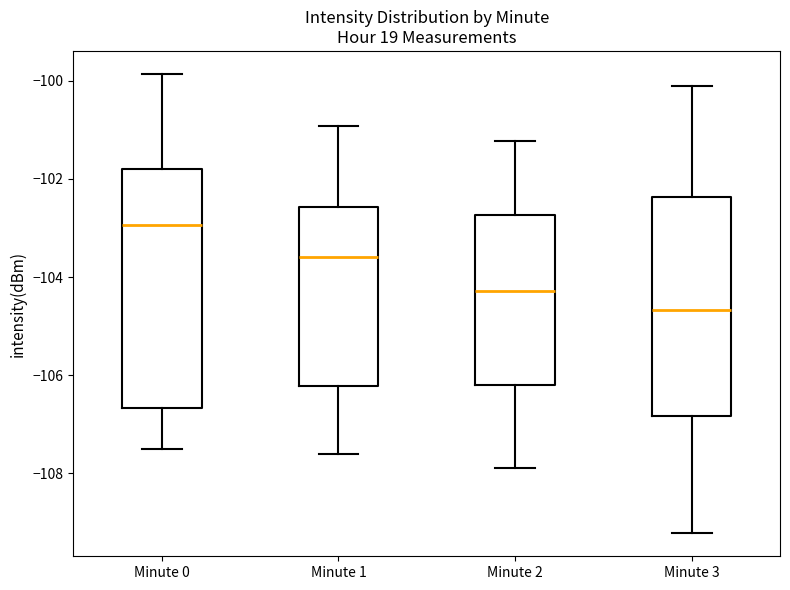

Where does the lower whisker of the box for Minute 2 end on the y-axis? The values are not printed on the chart, so give them approximately, as read against the axis.

-108.0